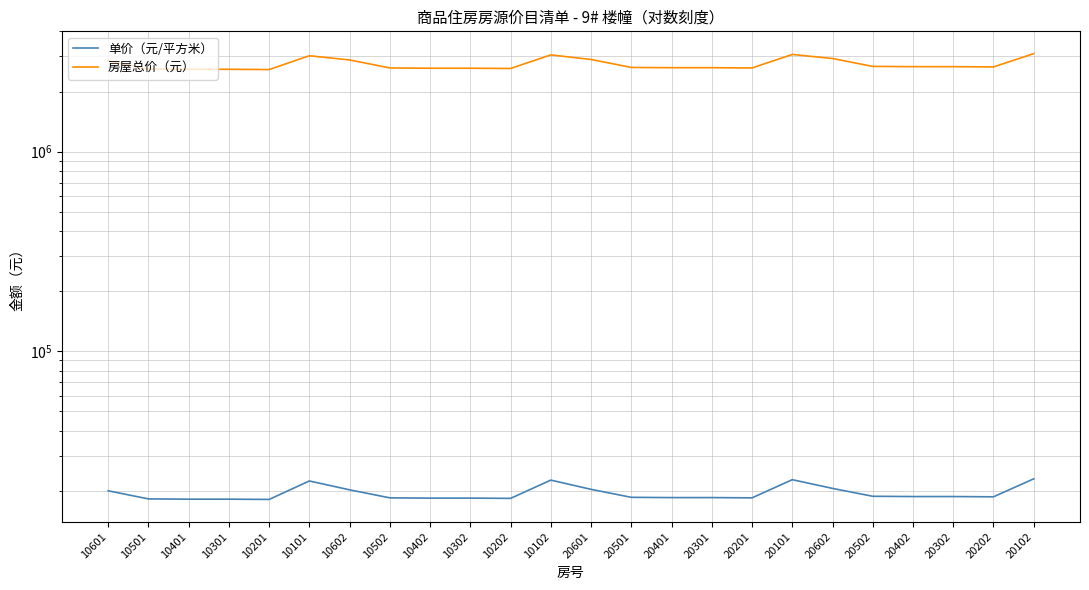

How many series are shown in this chart?

2